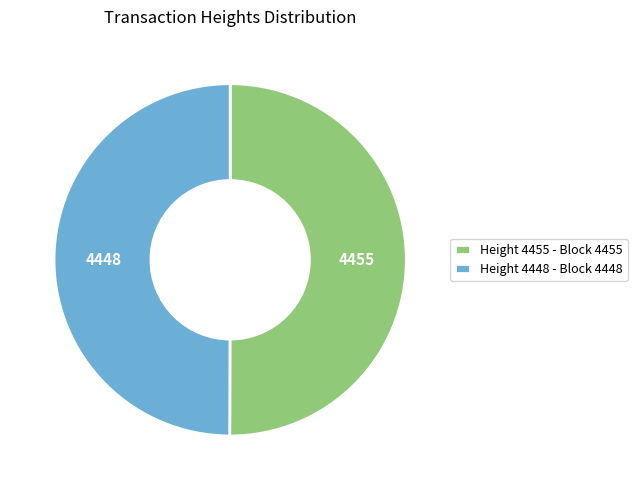

What is the ratio of the value at Height 4455 - Block 4455 to the value at Height 4448 - Block 4448?

1.0